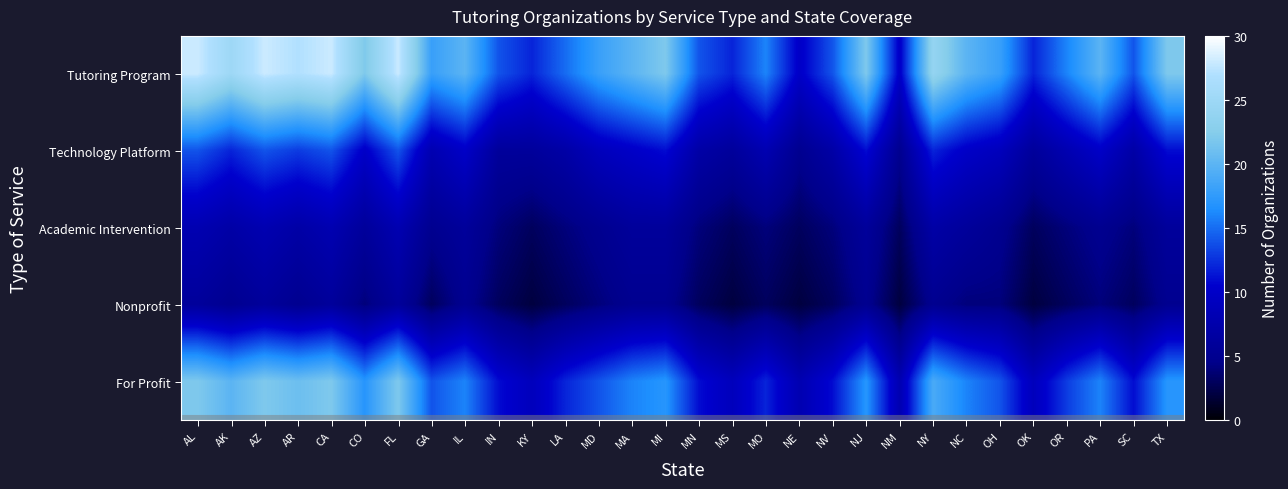

Which has a higher value, MA or AK?

AK